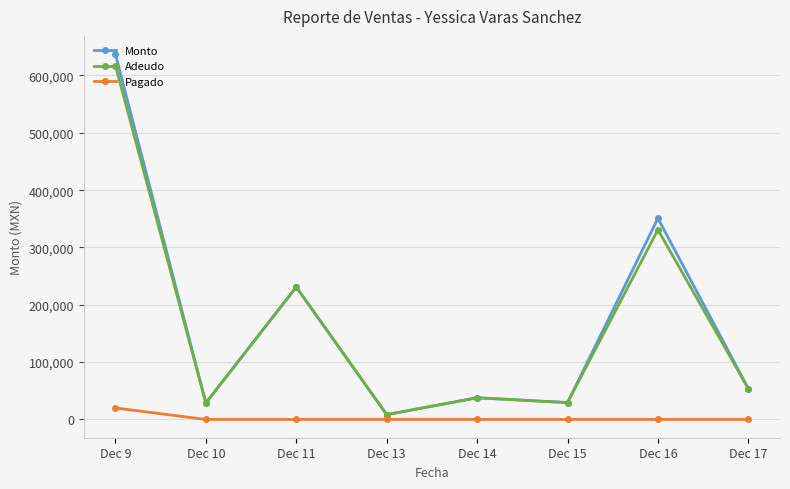

Is the value of Monto at Dec 11 greater than the value of Adeudo at Dec 14?

Yes